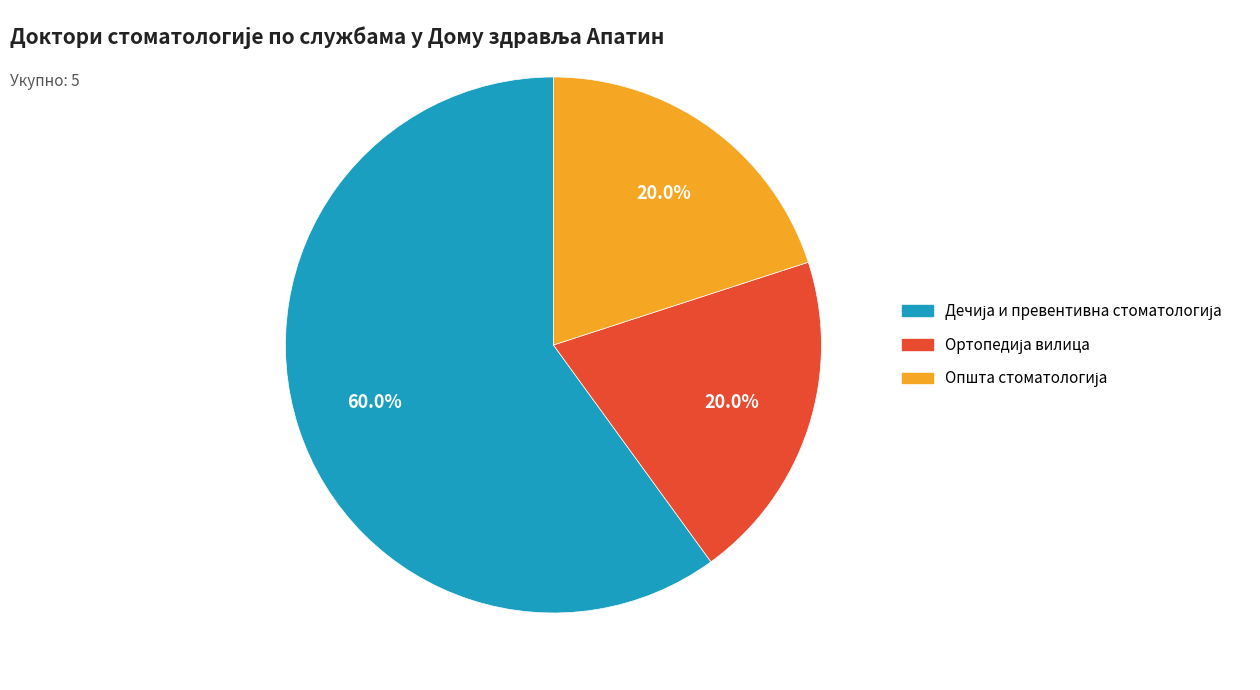

Is there a majority slice in this chart?

Yes